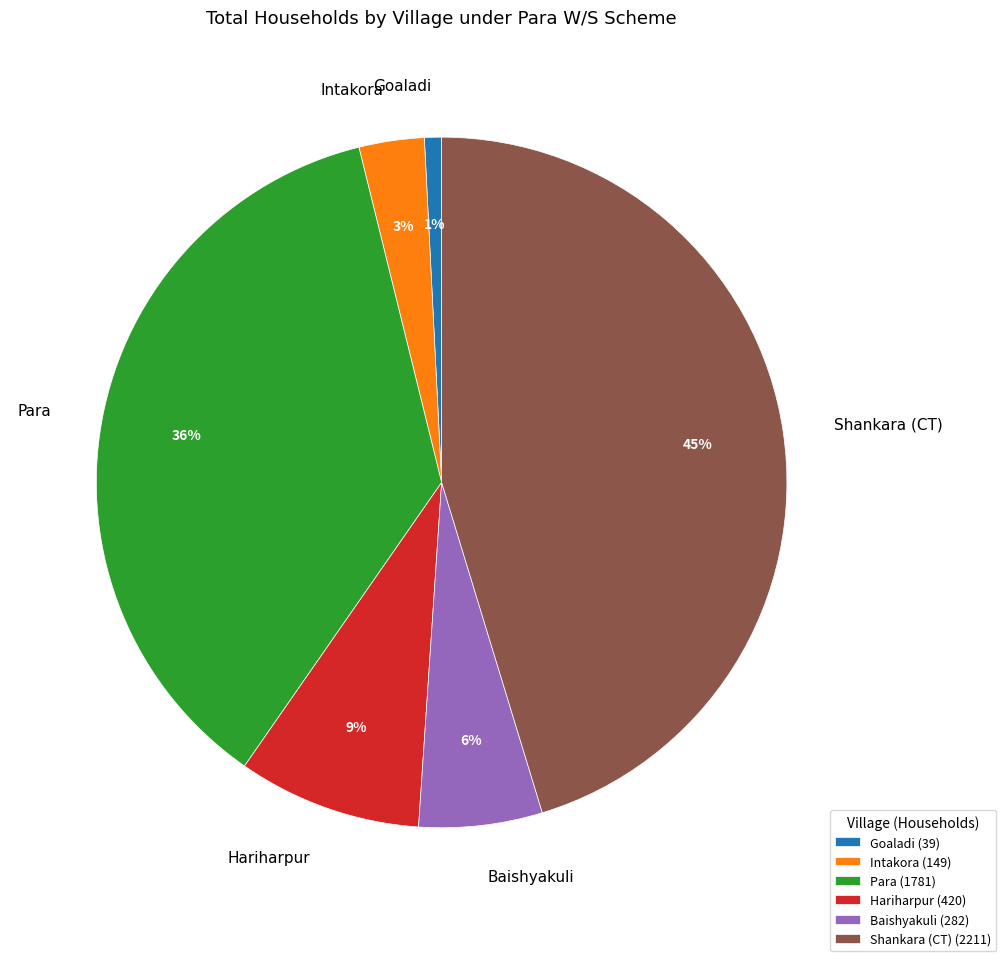

What is the smallest slice in the pie chart?

Goaladi